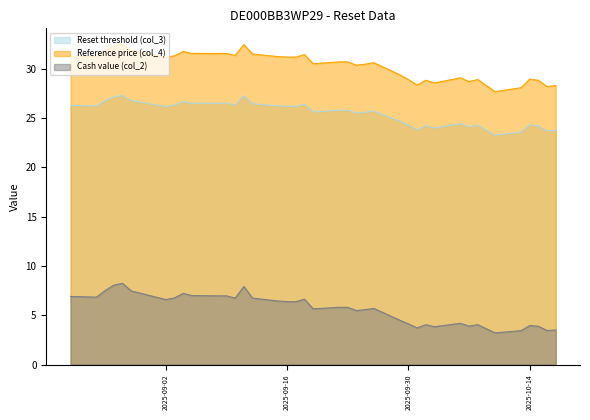

How many lines are shown in the chart?

3